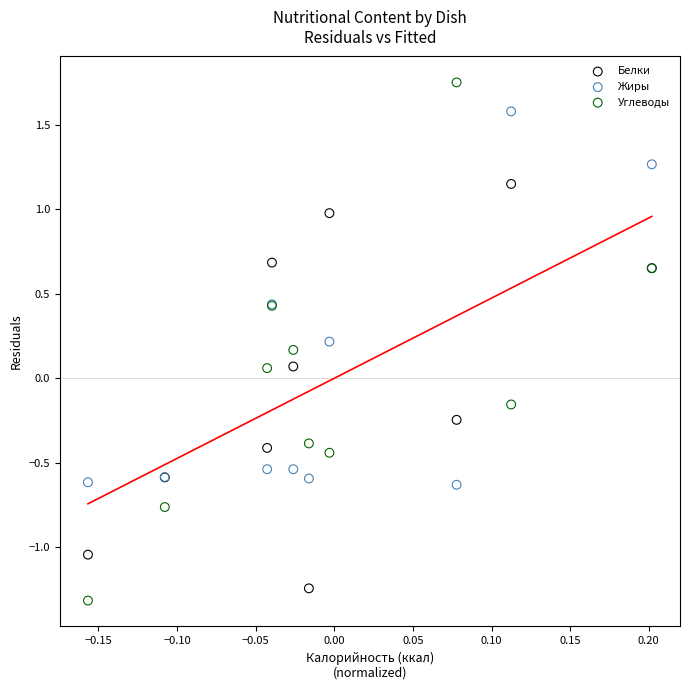

Which series has the largest Y range (max minus min)?

Углеводы